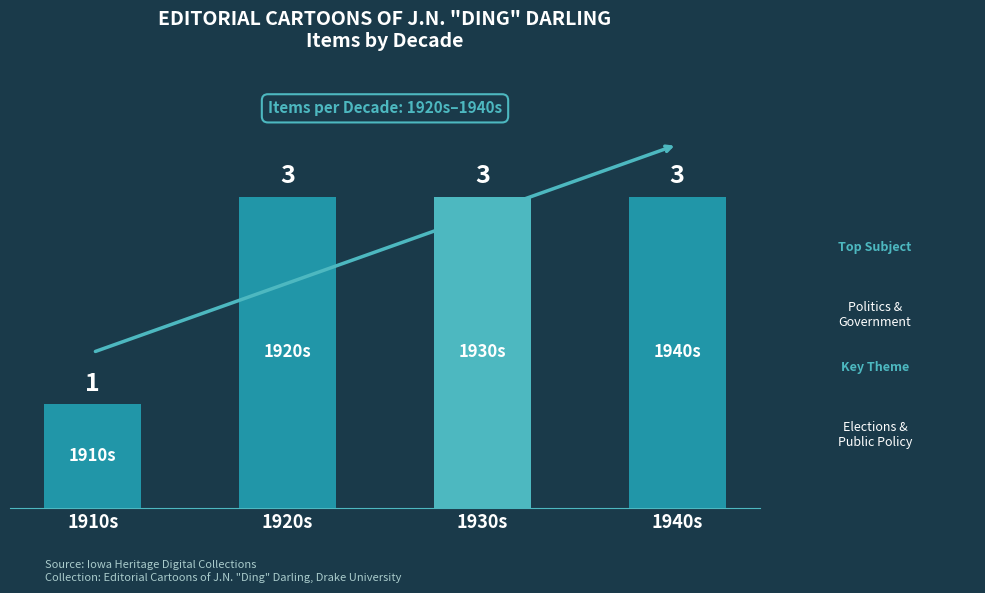

The chart shows a value of 1 at 1920s. True or false?

False